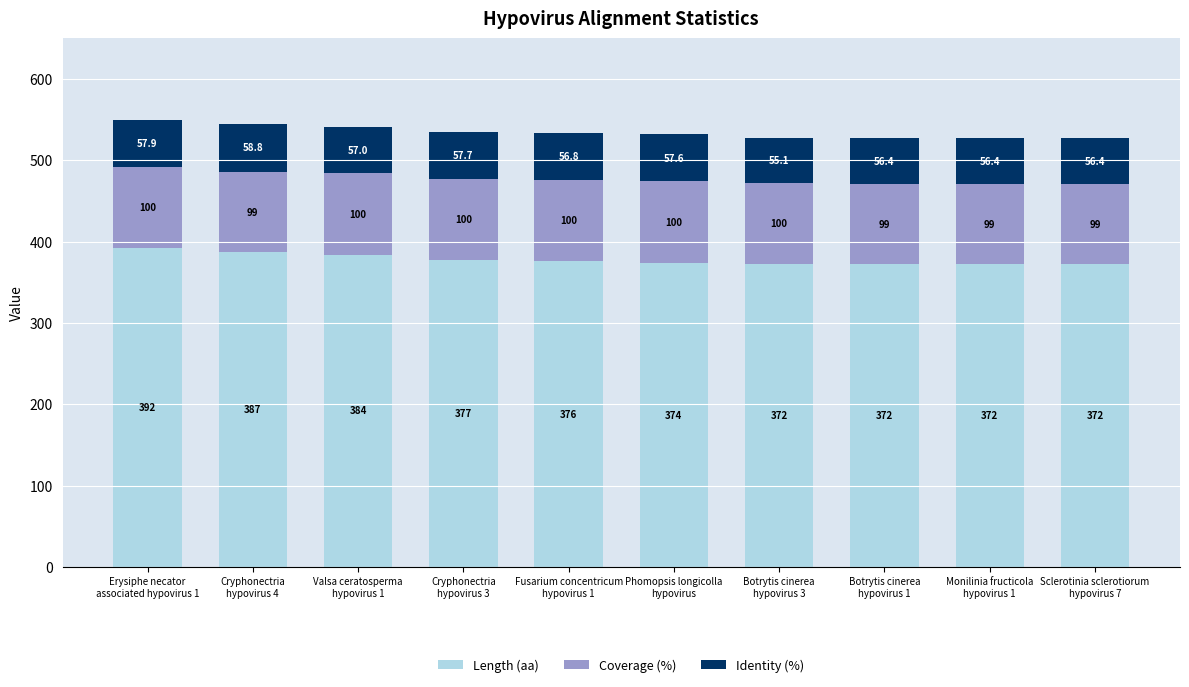

What is the sum of all Length (aa) values?

3778.0